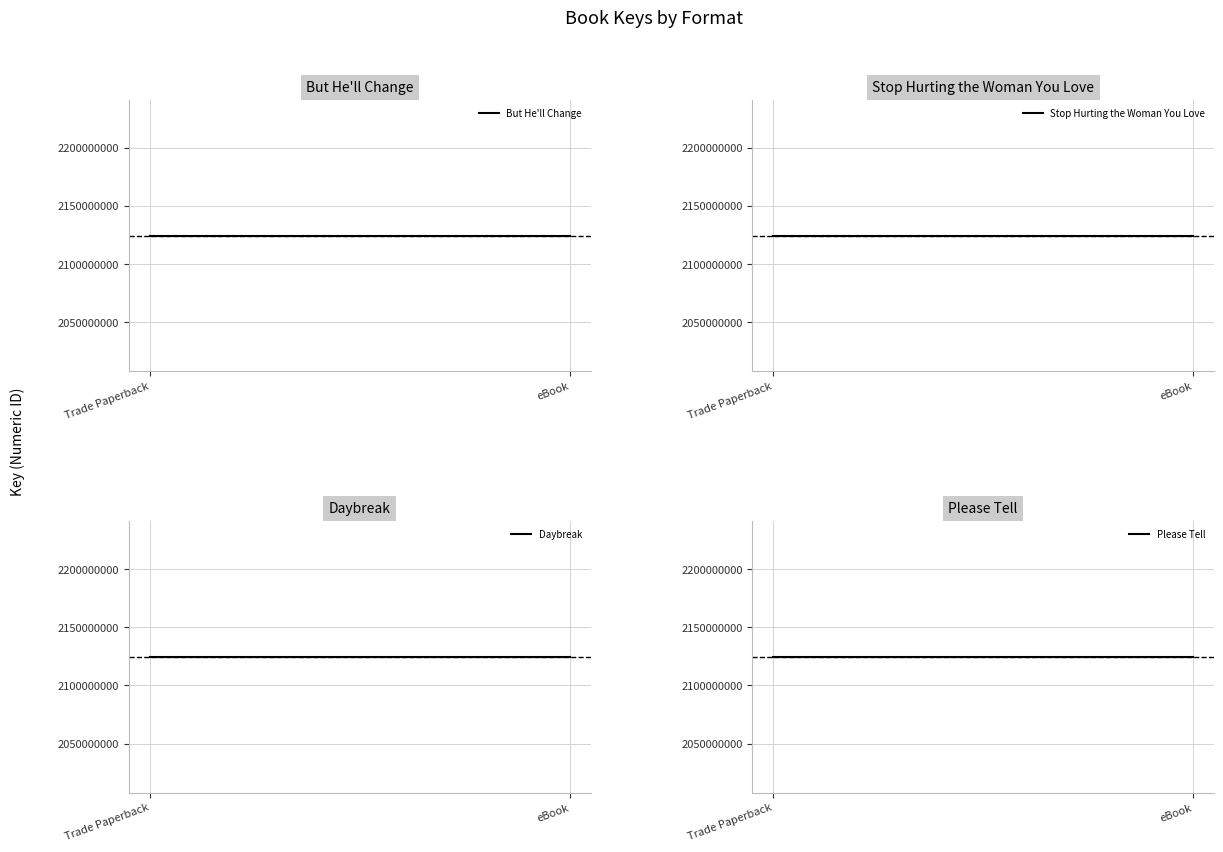

Is it true that Stop Hurting the Woman You Love equals 2124658879 at eBook?

True